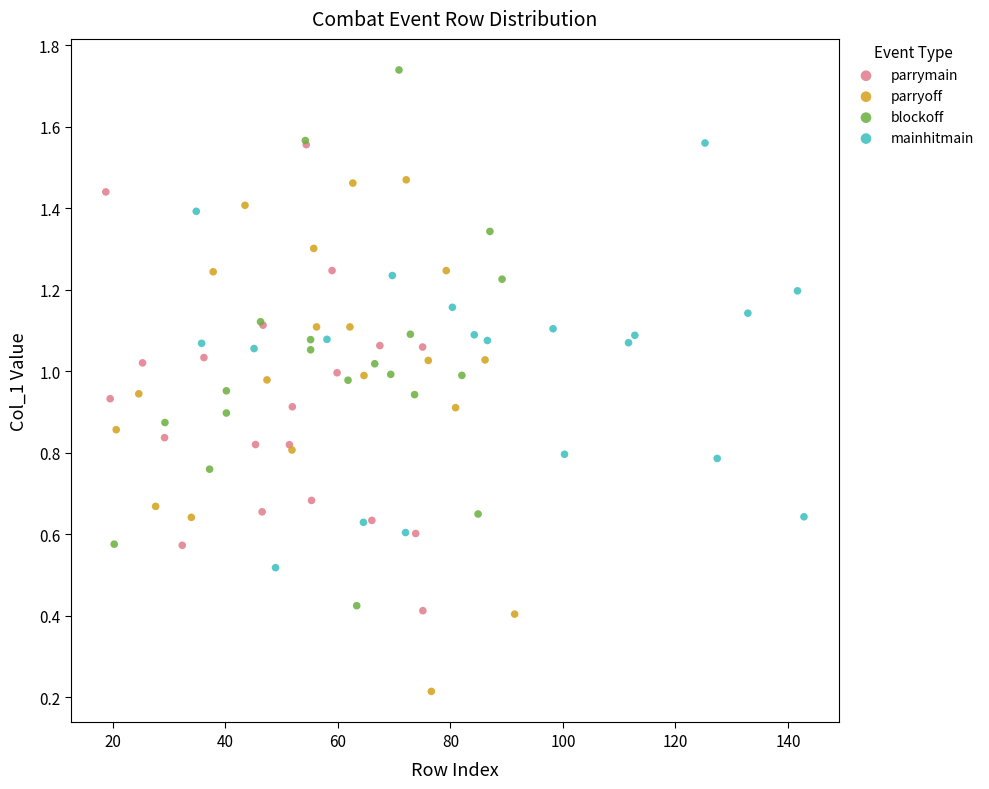

Which series contains the lowest Y value?

parryoff